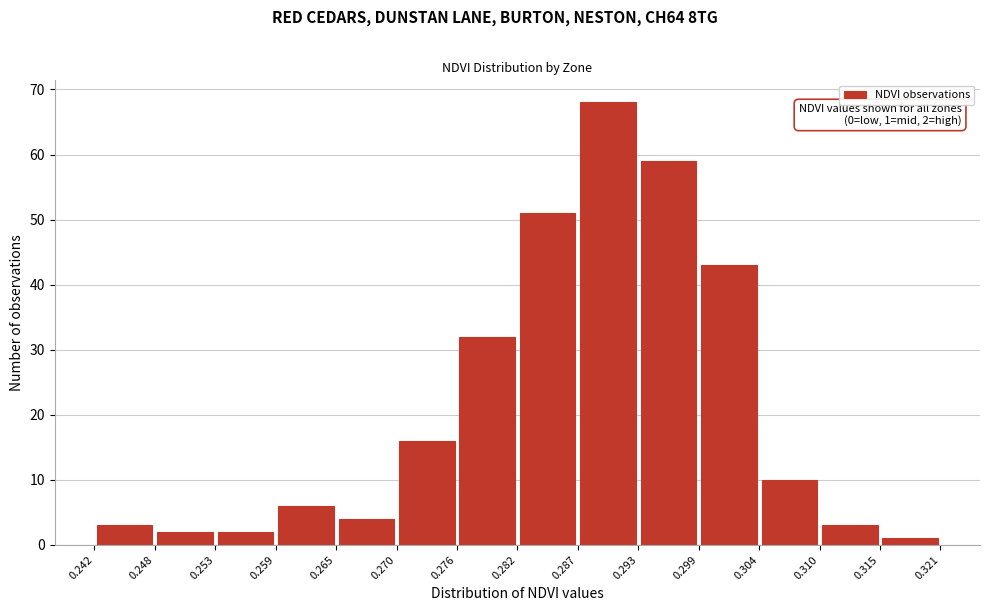

Over which range of the x-axis is the bar tallest?

0.287 to 0.293